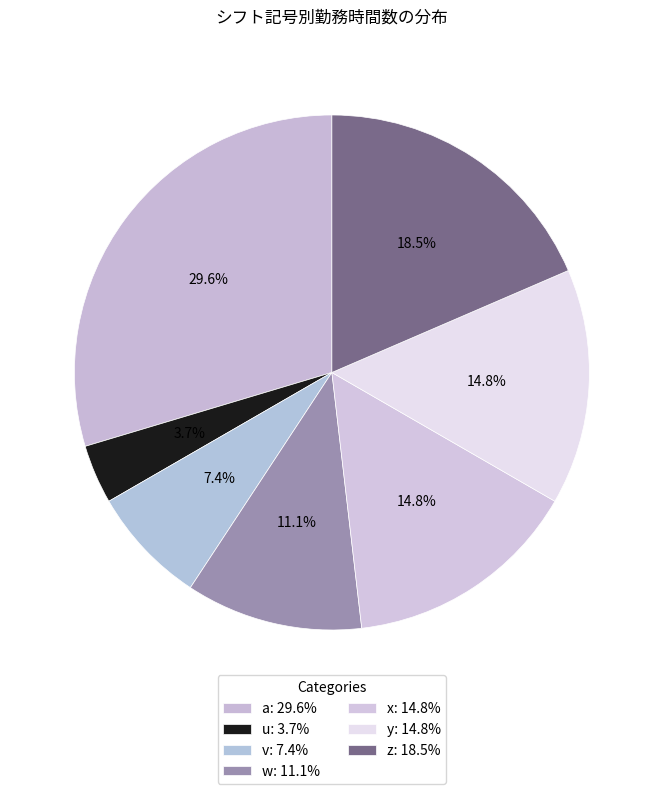

What portion of the pie excludes v?

92.6%